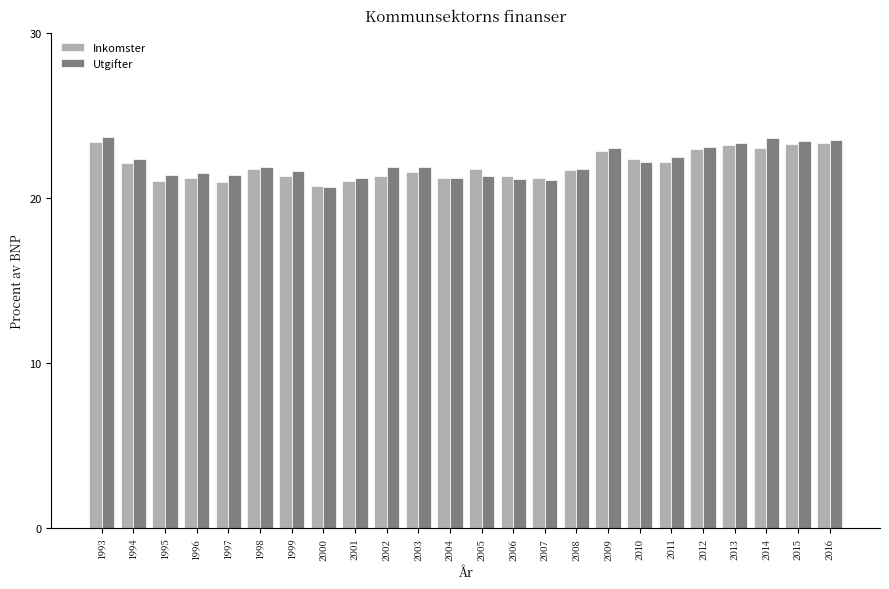

True or false: Inkomster has a value of 35.8 at 2004.

False